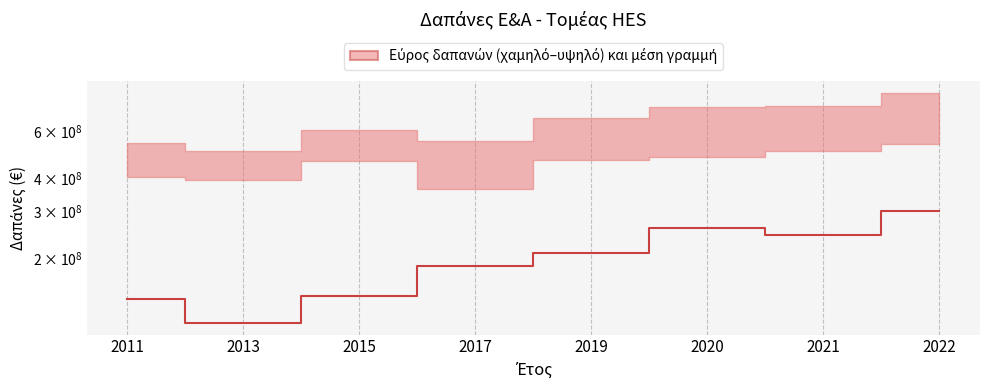

Which category has the highest value across all series?

2022